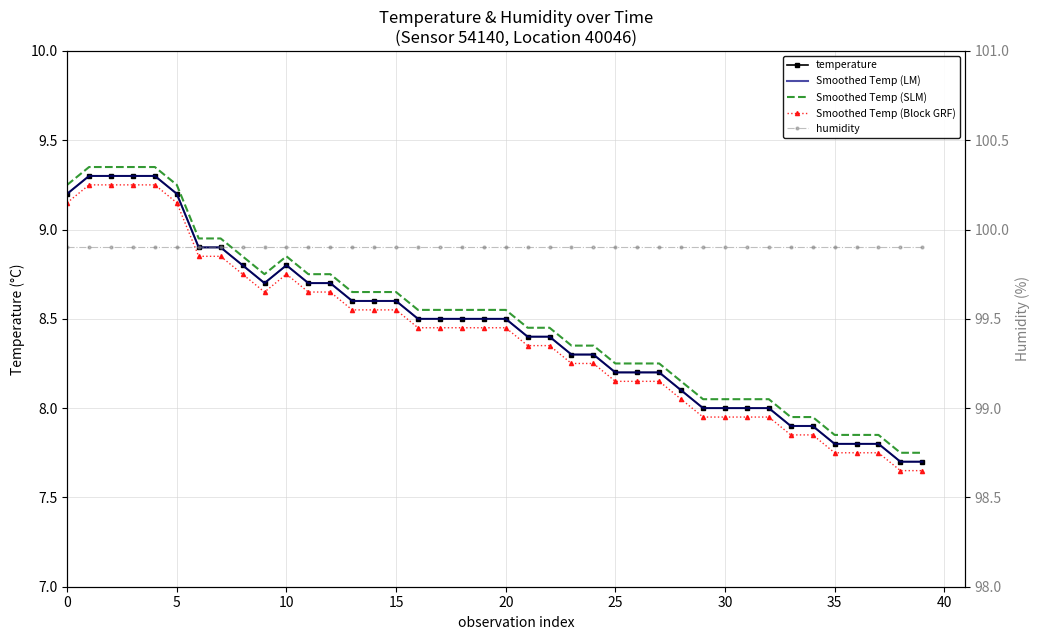

What is the sum of all Smoothed Temp (Block GRF) values?

336.1